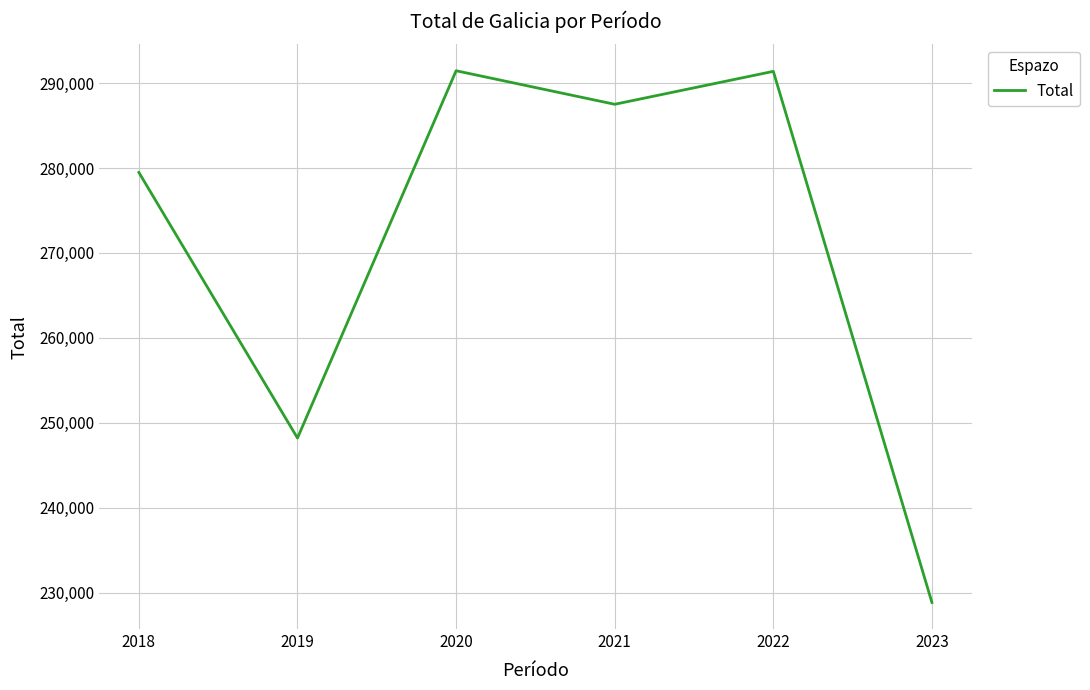

At which category does the chart reach its minimum across all series?

2023